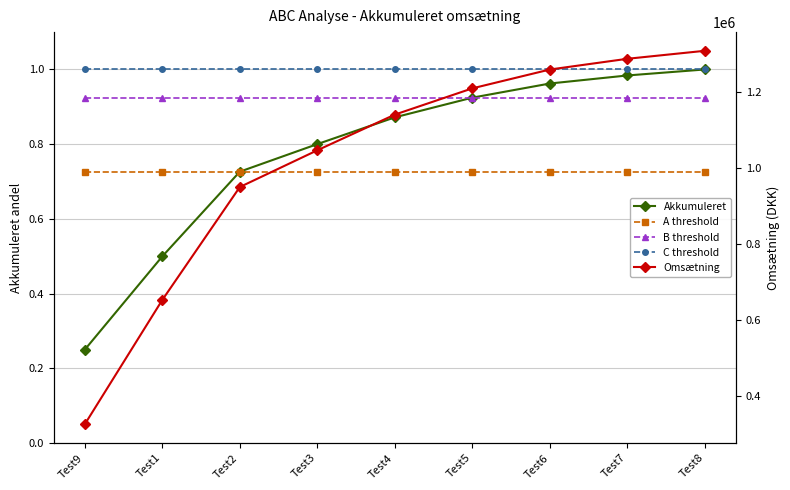

Reading left to right, list all the values displayed in this chart.

Akkumuleret: 0.2	0.5	0.7	0.8	0.9	0.9	1.0	1.0	1.0
A threshold: 0.7	0.7	0.7	0.7	0.7	0.7	0.7	0.7	0.7
B threshold: 0.9	0.9	0.9	0.9	0.9	0.9	0.9	0.9	0.9
C threshold: 1.0	1.0	1.0	1.0	1.0	1.0	1.0	1.0	1.0
Omsætning: 326800.0	653600.0	950400.0	1047000.0	1140750.0	1209750.0	1259250.0	1287450.0	1308450.0